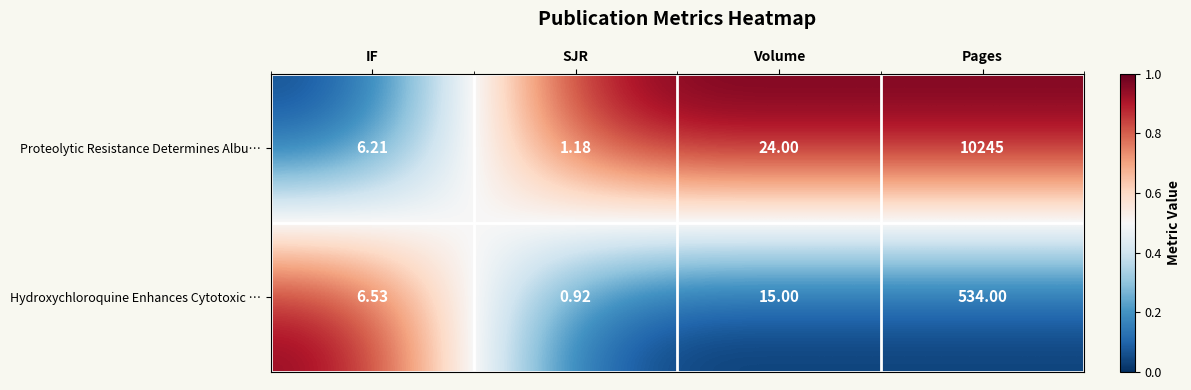

Which category has the lowest value across all series?

SJR